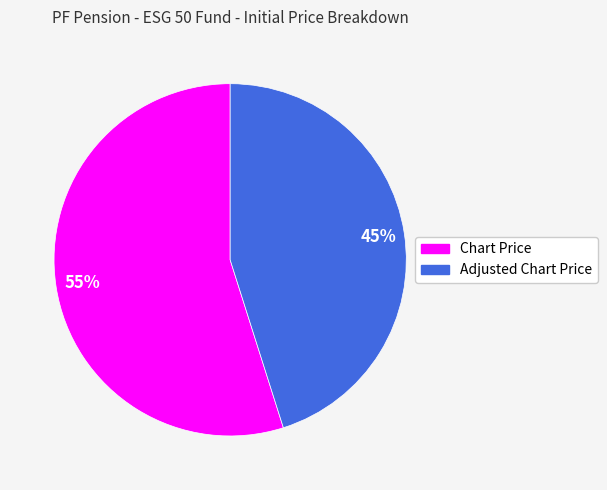

The Chart Price slice represents 45% of the pie. True or false?

False